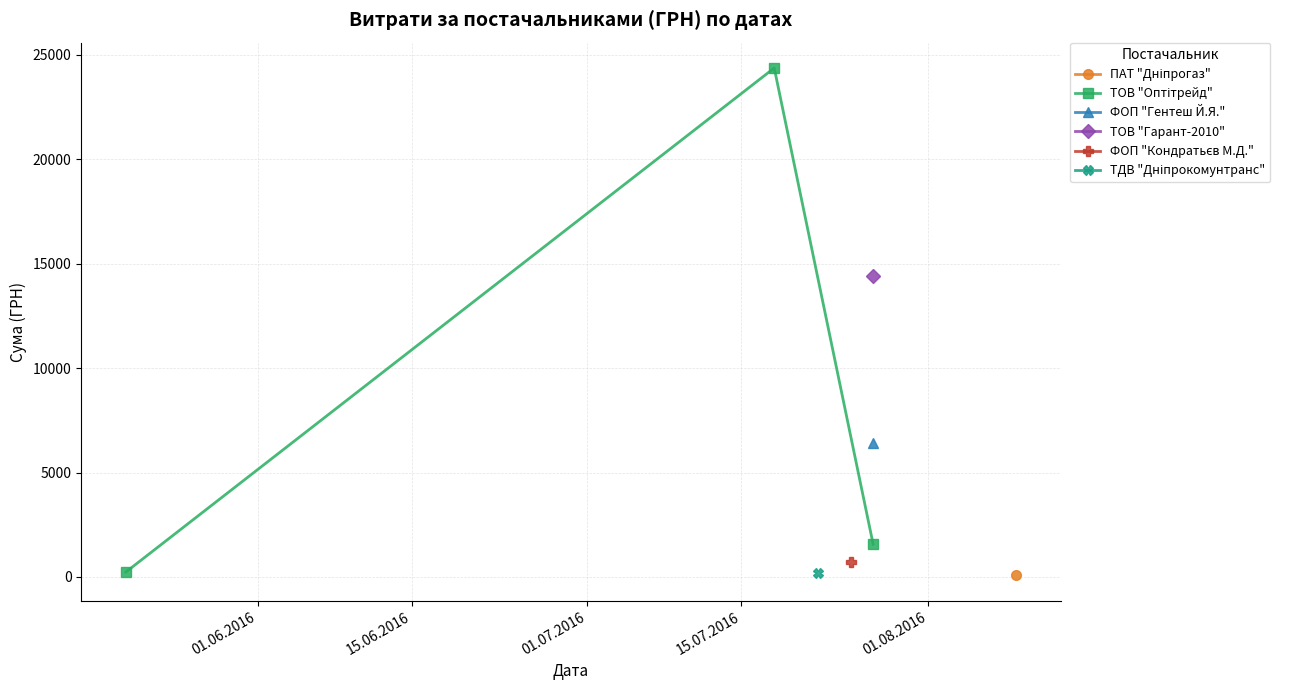

What is the change in value from 15.06.2016 to 01.07.2016?

-22802